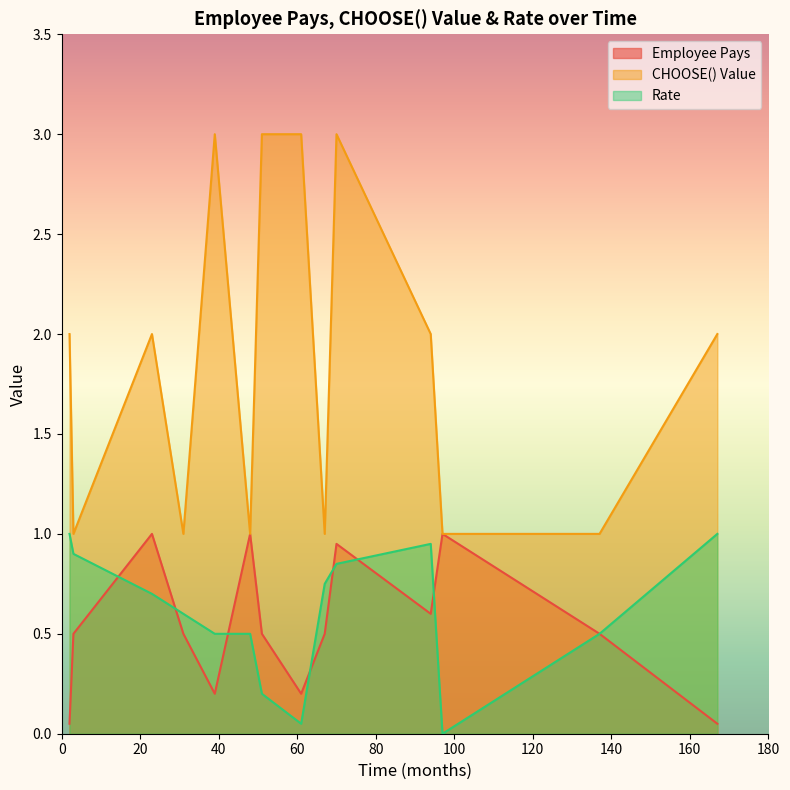

True or false: Employee Pays has a value of 0.3 at 94.

False